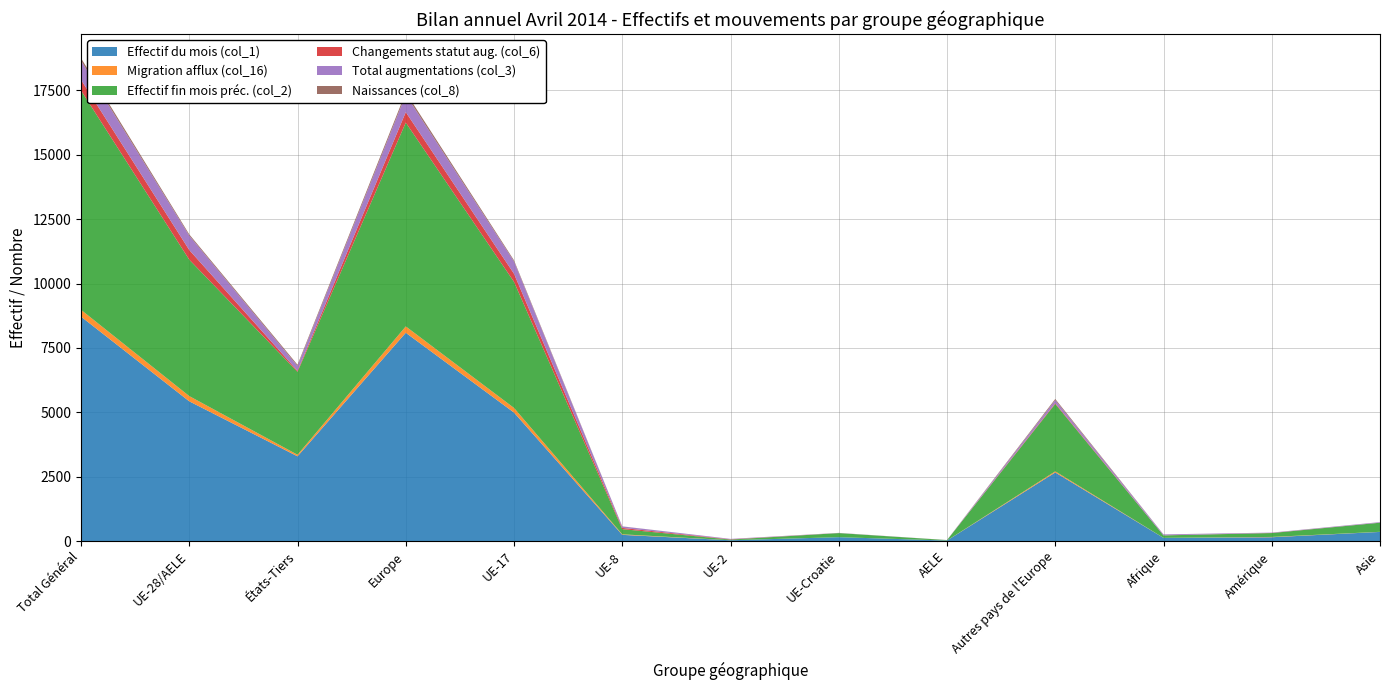

Reading left to right, extract all data points from this chart.

Effectif du mois (col_1): 8716	5426	3290	8089	4989	239	30	149	19	2663	122	147	354
Migration afflux (col_16): 264	203	61	247	180	21	1	0	1	44	1	12	4
Effectif fin mois préc. (col_2): 8519	5299	3220	7917	4898	201	25	159	16	2618	95	150	353
Changements statut aug. (col_6): 417	375	42	406	314	48	11	1	1	31	3	6	2
Total augmentations (col_3): 741	558	183	675	477	58	16	5	2	117	34	12	20
Naissances (col_8): 99	49	50	94	44	3	0	2	0	45	3	0	2